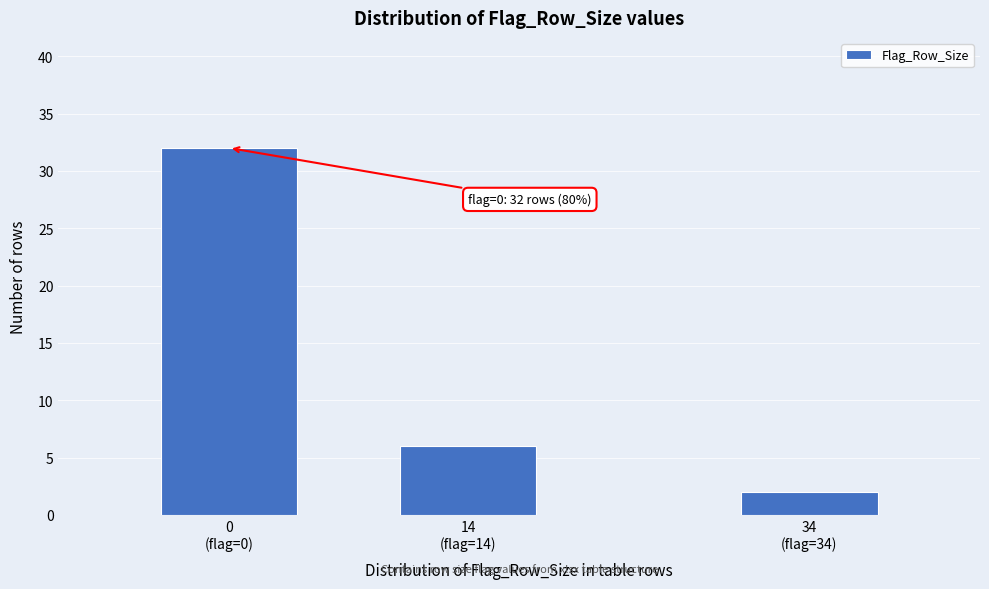

Reading left to right, transcribe all the data shown in this chart.

32	6	2